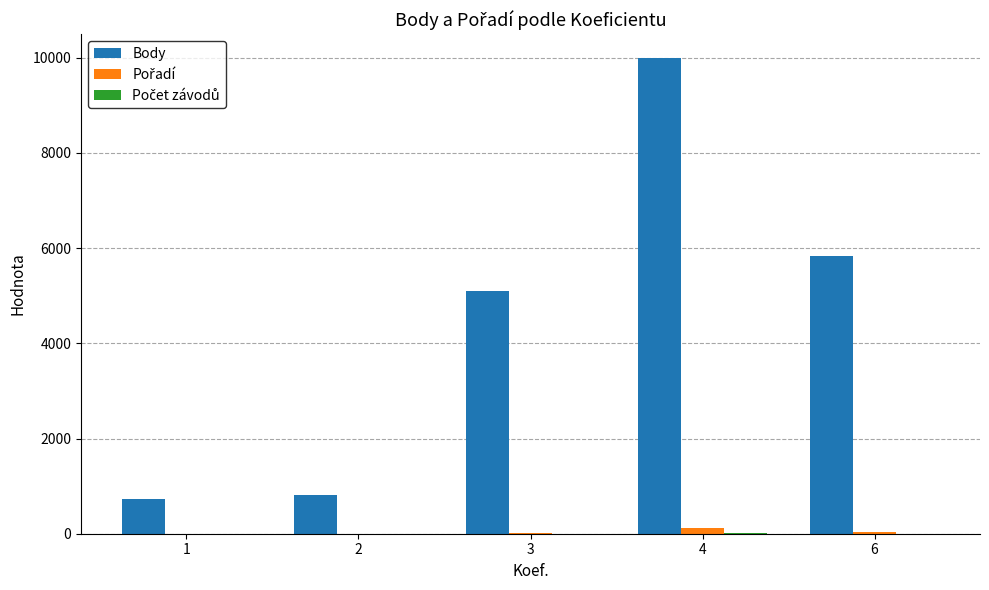

At which category is the sum across all series the highest?

4